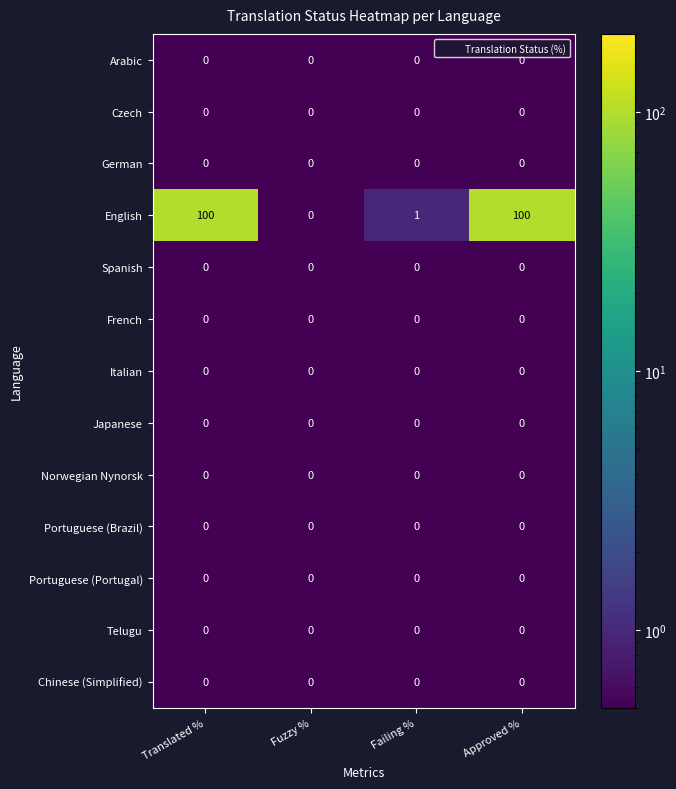

Which series has the largest total across all categories?

English